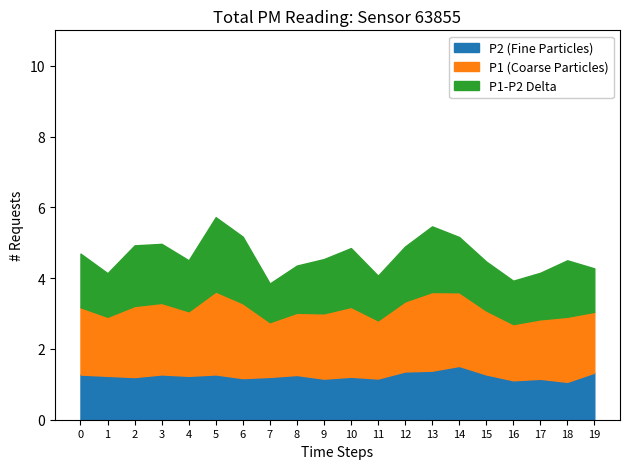

What is the lowest value of the P2 (Fine Particles) series?

1.1